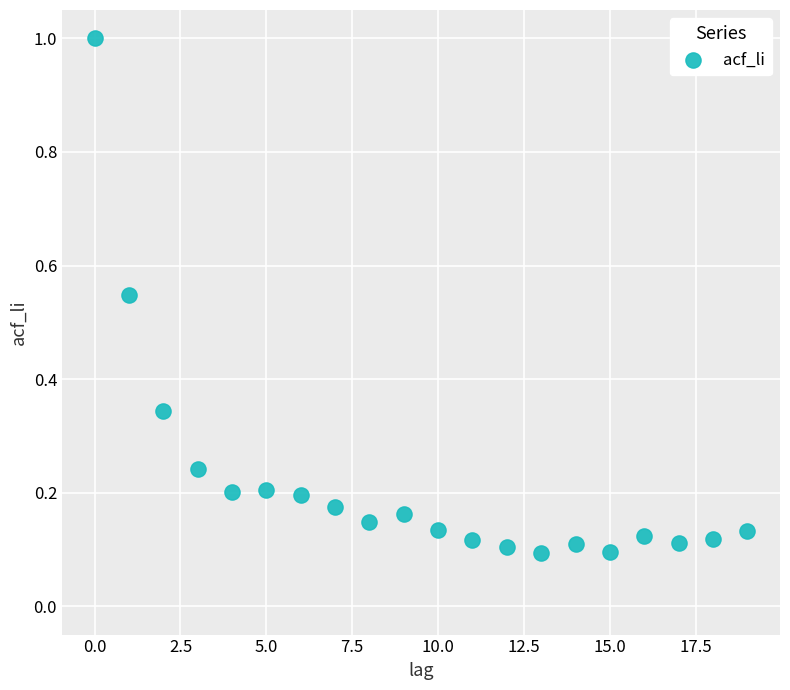

What is the range of Y values (max minus min)?

0.9